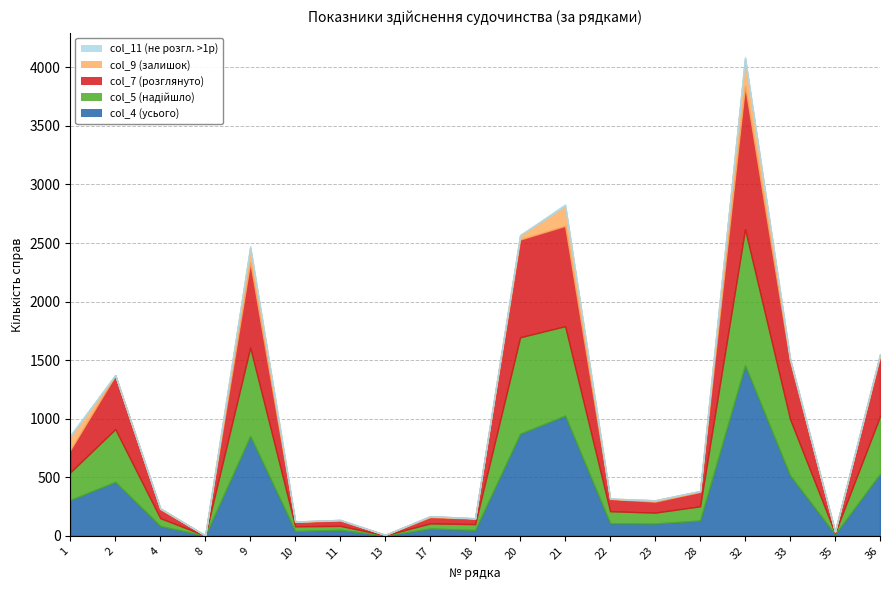

Is the value of col_11 (не розгл. >1р) at 2 greater than the value of col_7 (розглянуто) at 22?

No